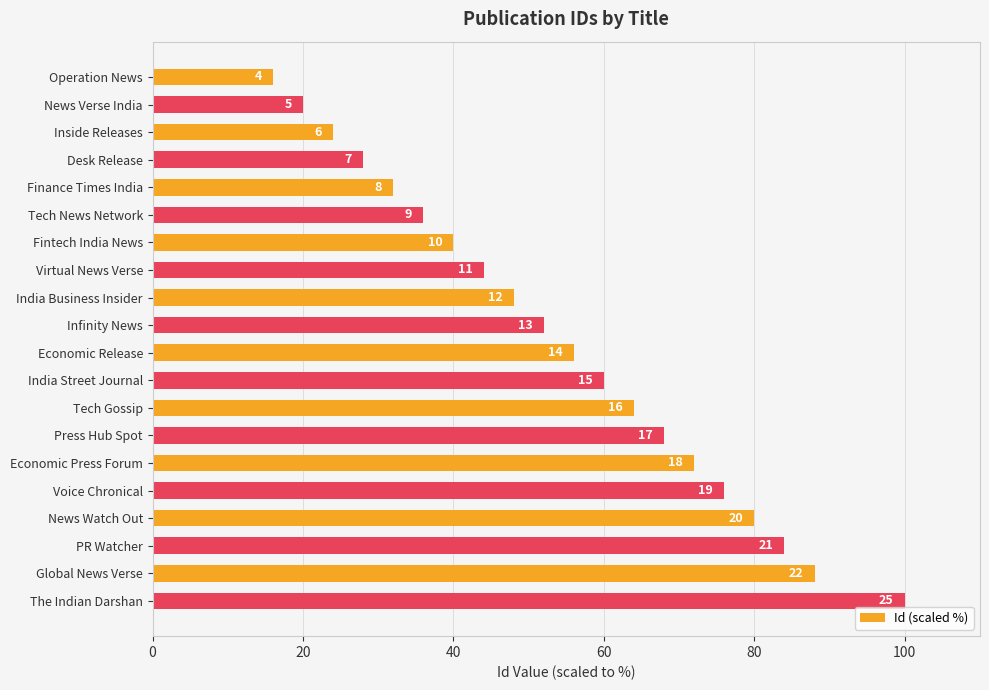

Does the chart contain any negative values?

No